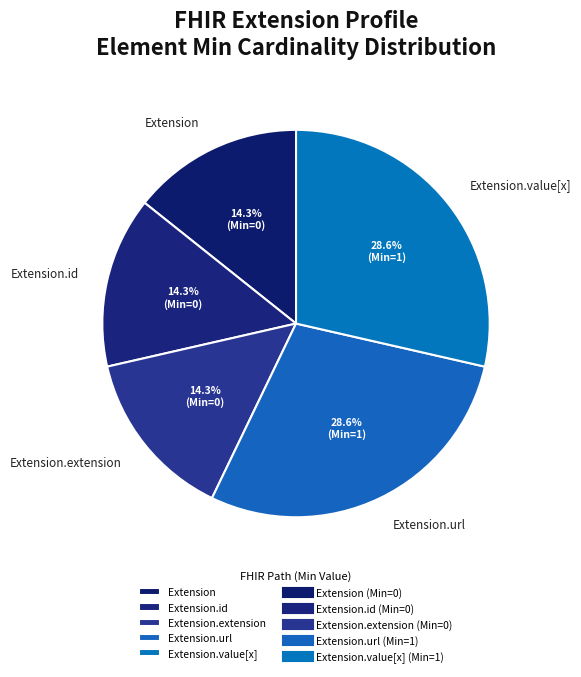

What percentage is NOT represented by Extension.url?

71.4%